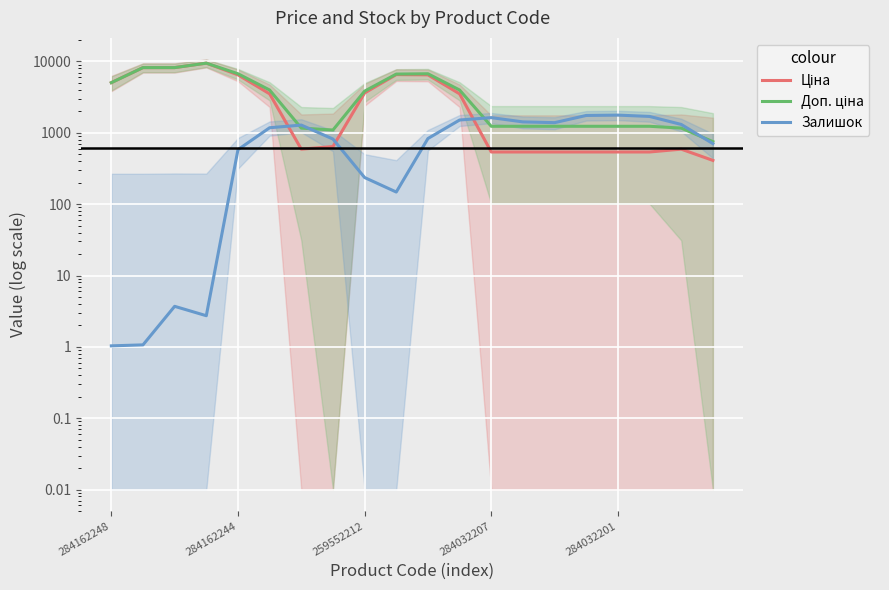

How many lines are shown in the chart?

3